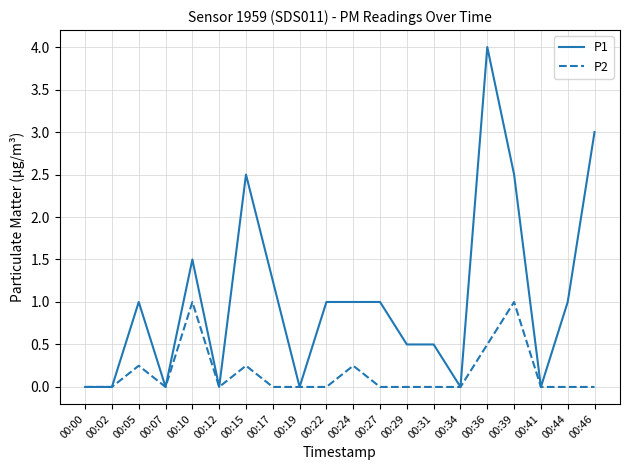

Which series has the widest spread of values?

P1